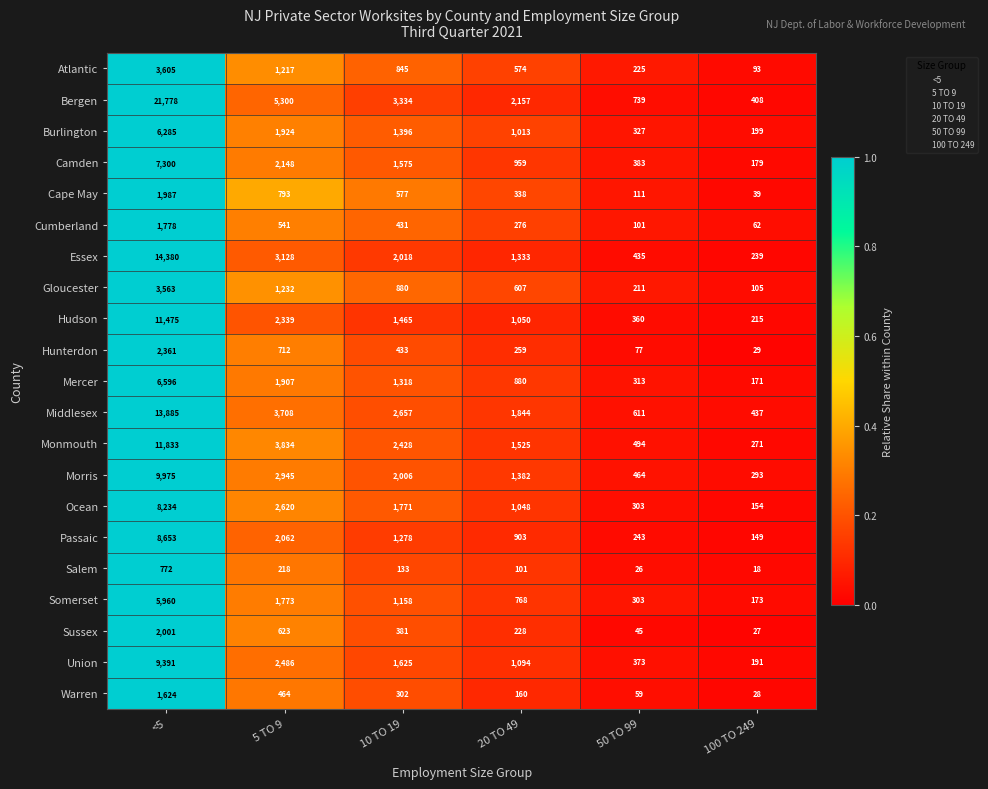

The Somerset series shows 1773 at 5 TO 9. True or false?

True